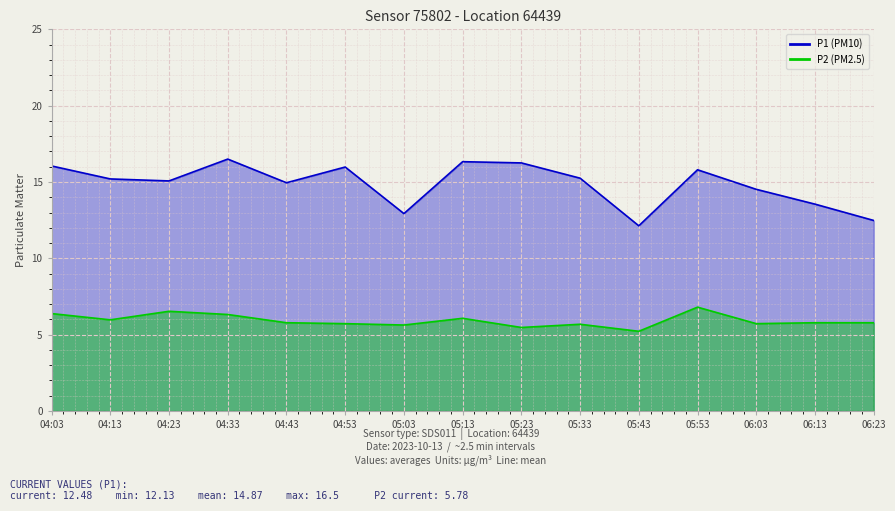

What is the maximum value shown in the chart?

16.5